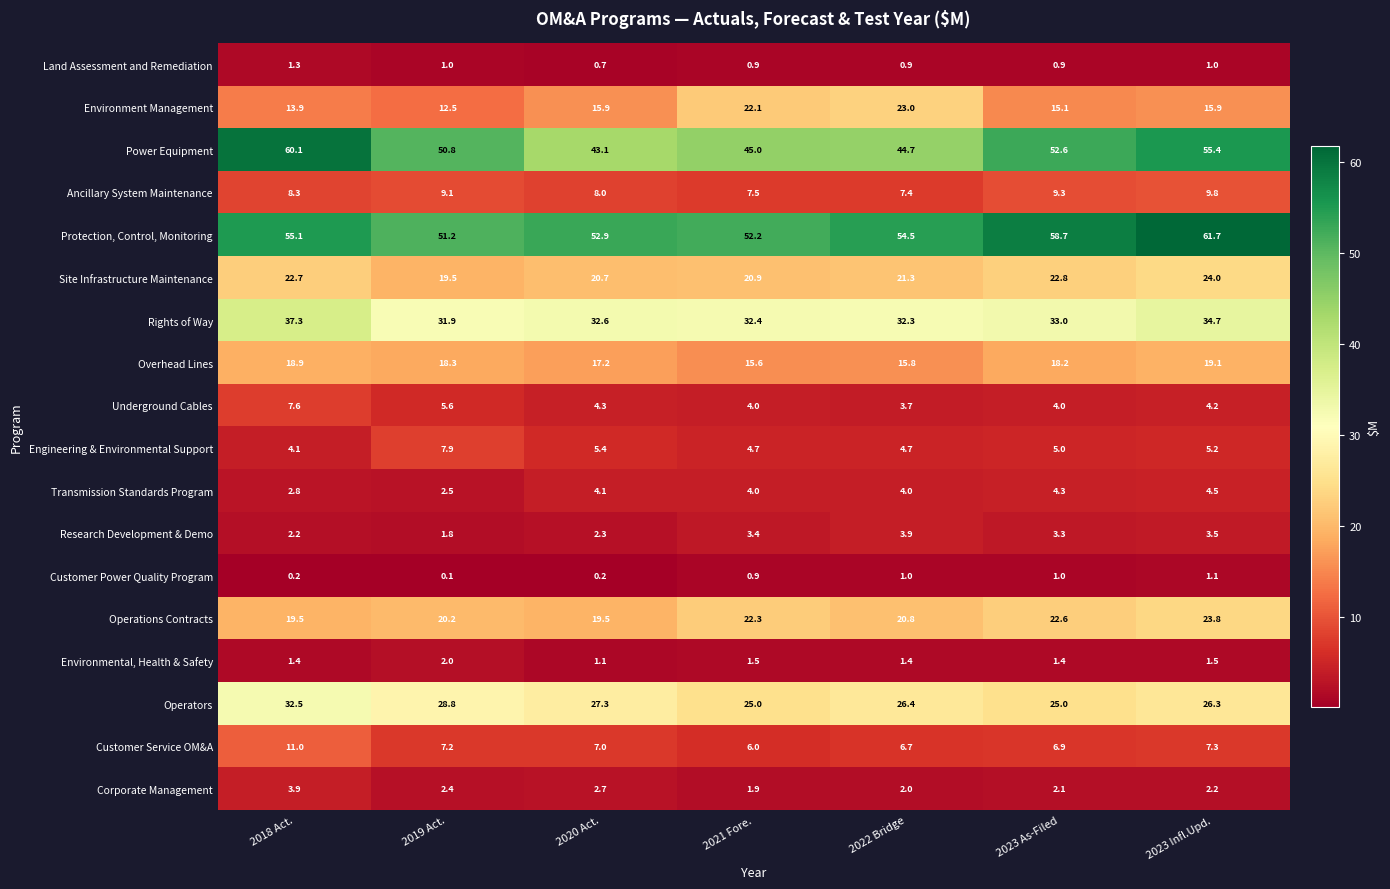

What is the average value of the Power Equipment series?

50.2